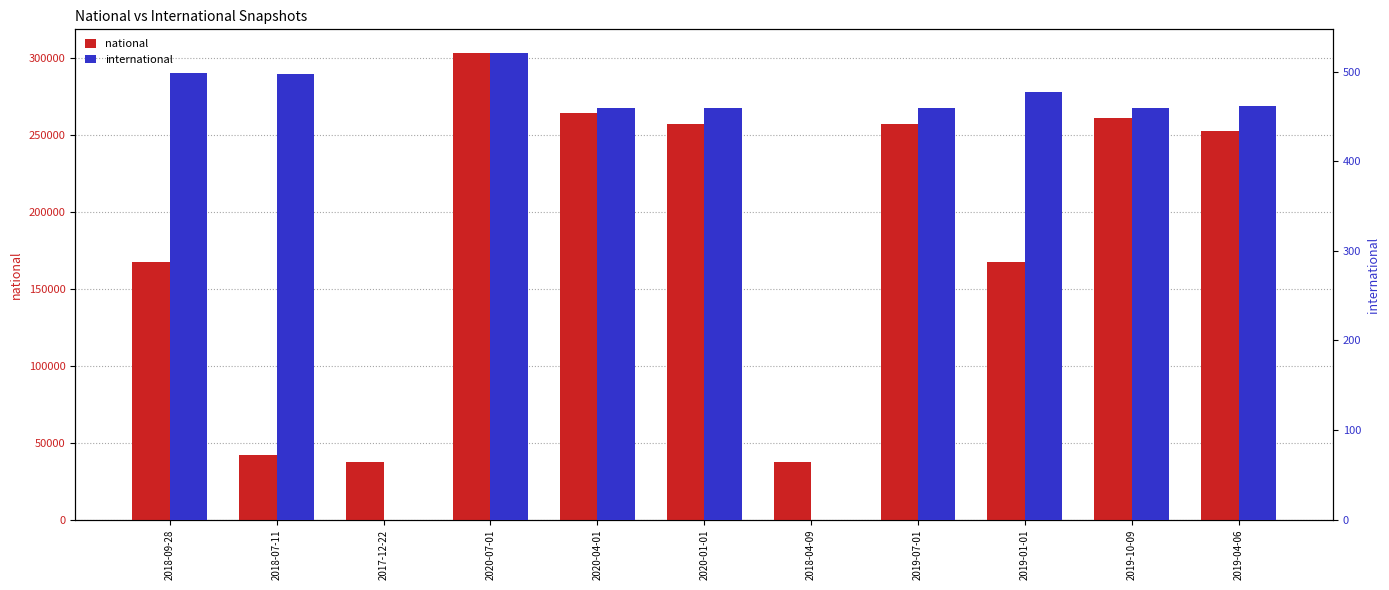

Does the chart contain stacked bars?

No